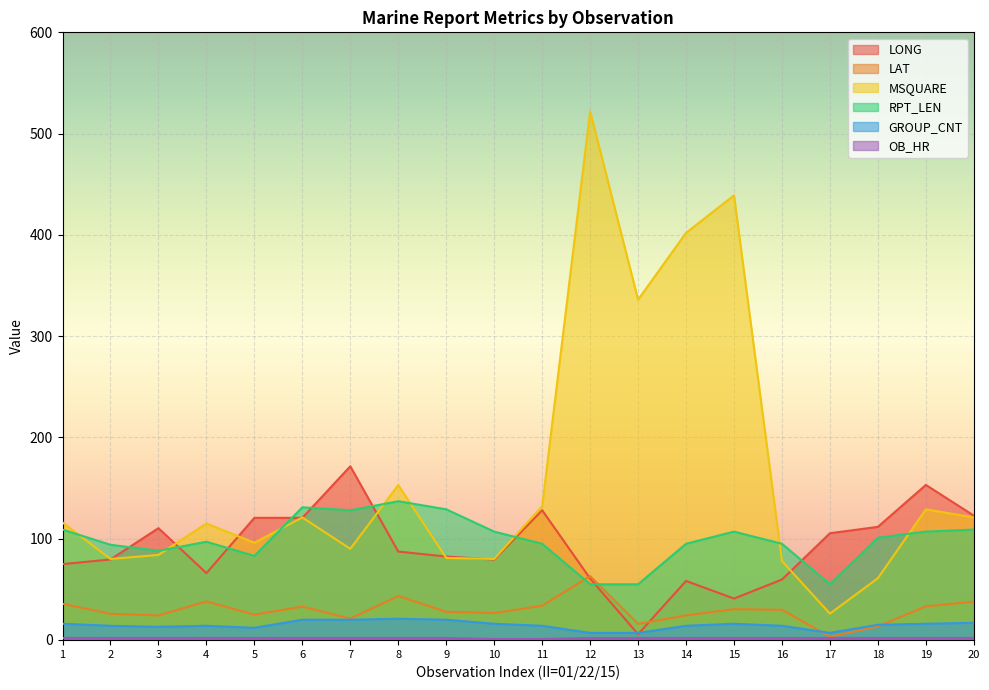

Reading left to right, extract all data points from this chart.

LONG: 1=74.9	2=79.5	3=110.4	4=66.0	5=120.6	6=120.6	7=171.5	8=87.3	9=82.4	10=79.4	11=128.1	12=60.7	13=5.7	14=58.3	15=40.9	16=59.7	17=105.4	18=111.7	19=153.1	20=122.8
LAT: 1=35.7	2=25.9	3=24.2	4=38.1	5=25.0	6=33.0	7=21.1	8=43.4	9=27.9	10=26.5	11=33.9	12=63.0	13=15.9	14=24.3	15=30.4	16=29.8	17=3.3	18=13.3	19=33.2	20=37.8
MSQUARE: 1=116.0	2=80.0	3=84.0	4=115.0	5=96.0	6=121.0	7=90.0	8=153.0	9=81.0	10=80.0	11=132.0	12=522.0	13=336.0	14=402.0	15=439.0	16=78.0	17=26.0	18=61.0	19=129.0	20=121.0
RPT_LEN: 1=109.0	2=94.0	3=88.0	4=97.0	5=83.0	6=131.0	7=128.0	8=137.0	9=129.0	10=107.0	11=95.0	12=55.0	13=55.0	14=95.0	15=107.0	16=95.0	17=55.0	18=101.0	19=107.0	20=109.0
GROUP_CNT: 1=16.0	2=14.0	3=13.0	4=14.0	5=12.0	6=20.0	7=20.0	8=21.0	9=20.0	10=16.0	11=14.0	12=7.0	13=7.0	14=14.0	15=16.0	16=14.0	17=7.0	18=15.0	19=16.0	20=17.0
OB_HR: 1=2.0	2=2.0	3=2.0	4=2.0	5=2.0	6=2.0	7=2.0	8=2.0	9=2.0	10=1.0	11=1.0	12=2.0	13=2.0	14=2.0	15=2.0	16=2.0	17=2.0	18=2.0	19=2.0	20=2.0